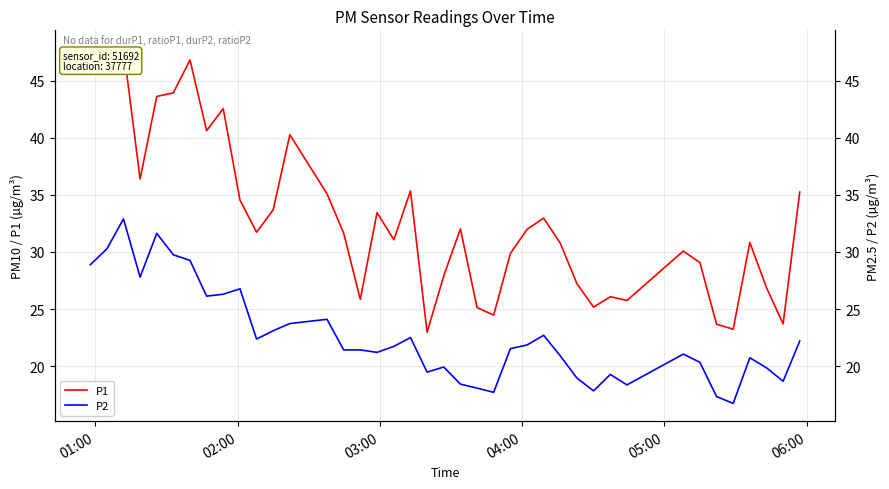

Reading right to left, transcribe all the data shown in this chart.

P1: 35.2	23.7	26.9	30.8	23.2	23.7	29.1	30.1	25.8	26.1	25.2	27.2	30.8	33.0	32.0	29.9	24.5	25.1	32.0	27.9	23.0	35.4	31.1	33.5	25.9	31.6	35.1	40.3	33.7	31.7	34.5	42.6	40.6	46.8	44.0	43.6	36.4	47.9	47.7	47.2
P2: 22.2	18.7	19.9	20.7	16.7	17.3	20.3	21.1	18.4	19.3	17.8	18.9	20.9	22.7	21.9	21.5	17.7	18.1	18.4	19.9	19.5	22.5	21.7	21.2	21.4	21.4	24.1	23.7	23.1	22.4	26.8	26.3	26.1	29.3	29.8	31.6	27.8	32.9	30.3	28.9